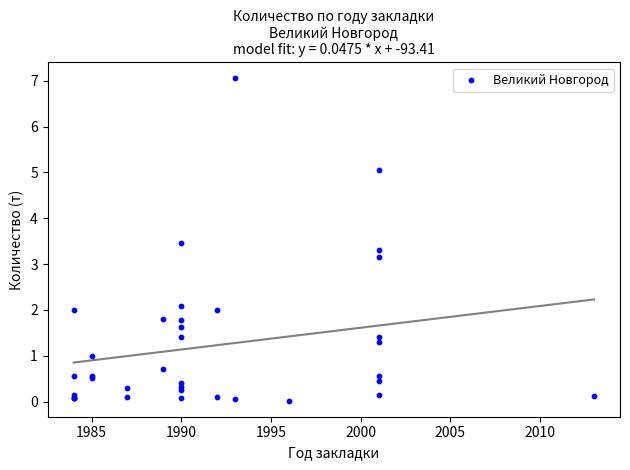

What Y value in the scatter plot is closest to 3?

3.2